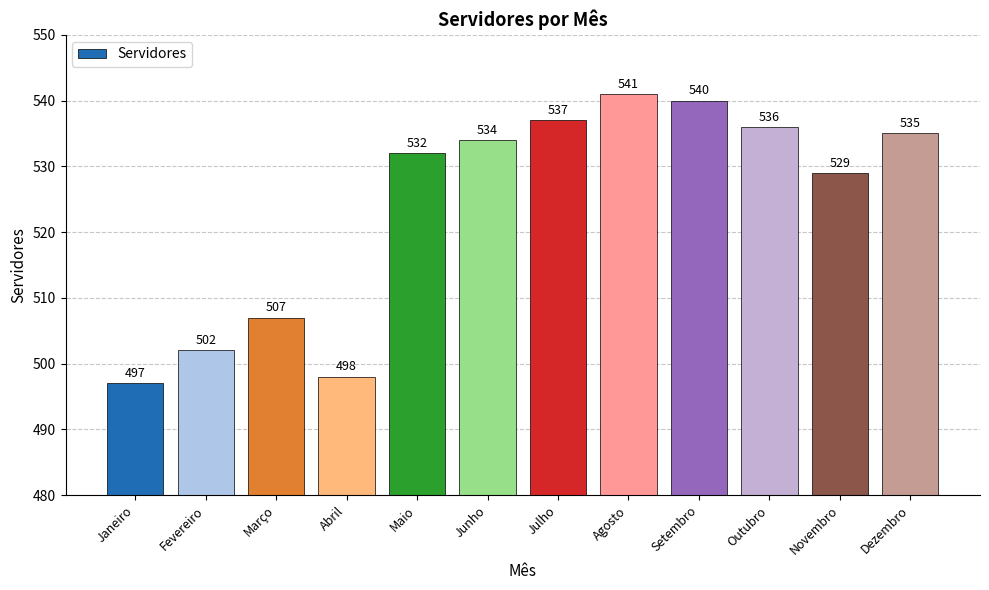

What is the label of the 12th bar from the right?

Janeiro